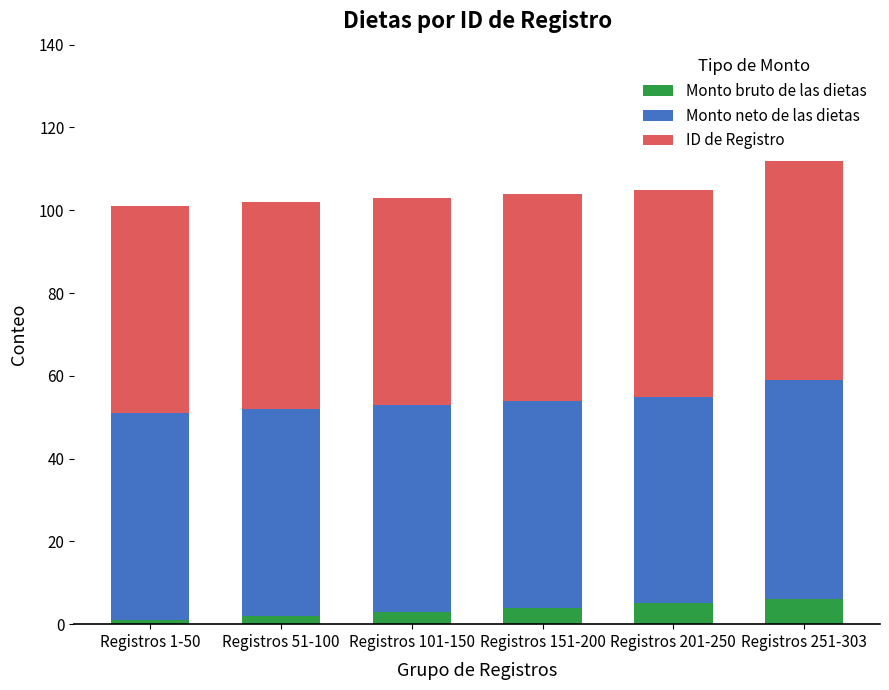

How many bars are there in total?

6